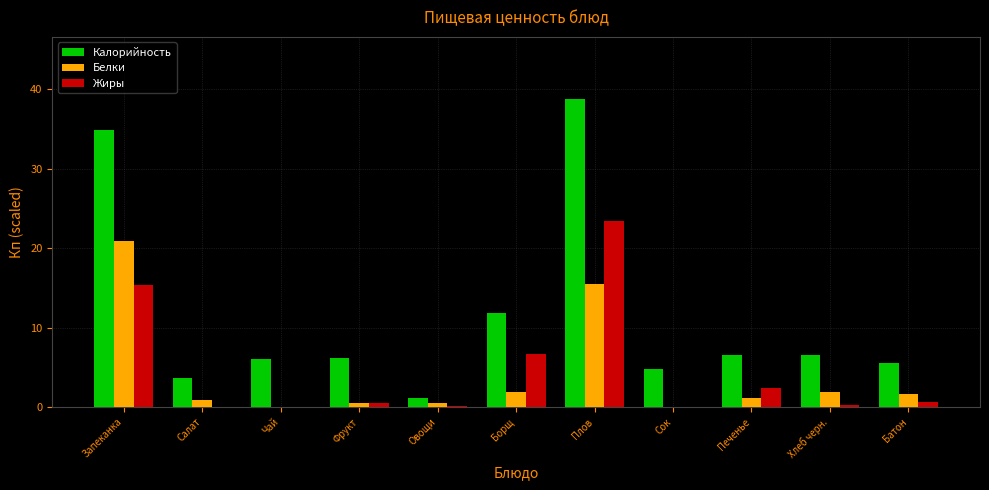

Count the number of categories in the chart.

11